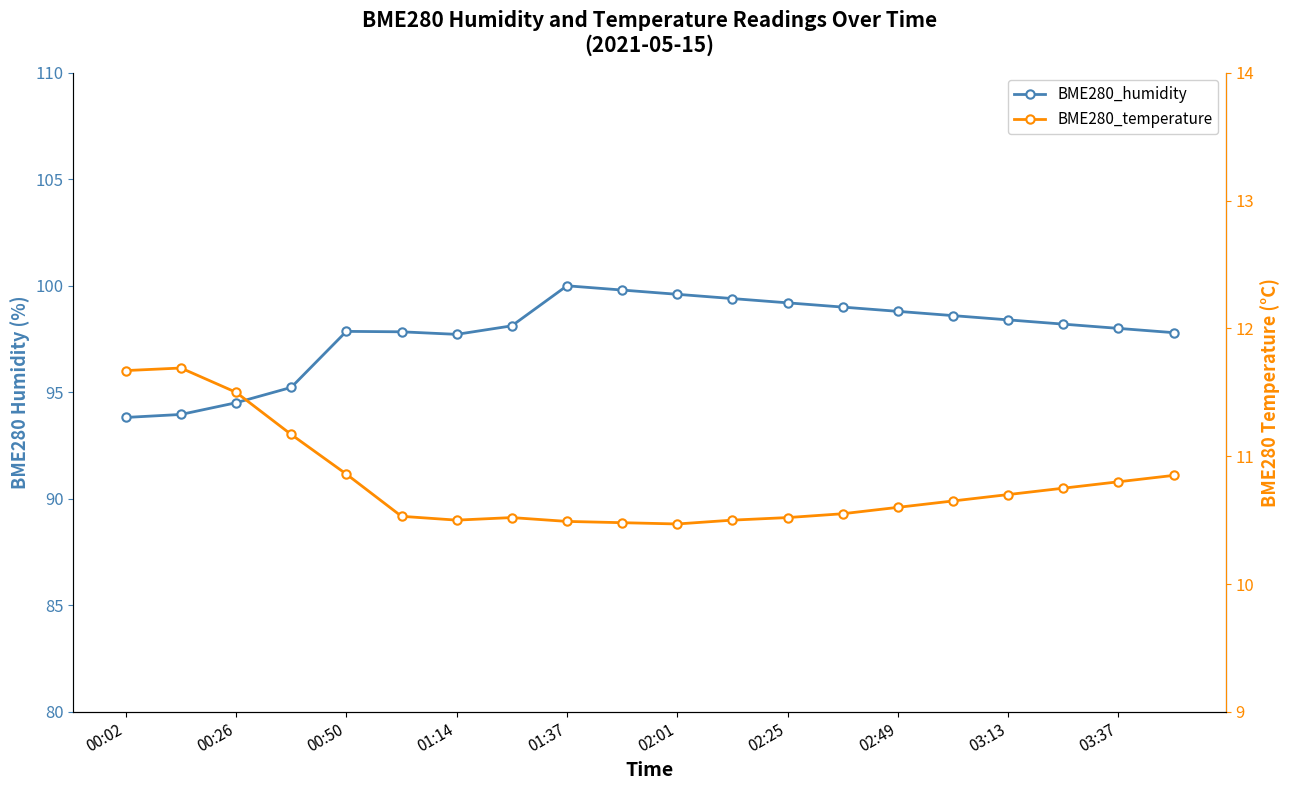

The BME280_humidity series shows 26.2 at 03:37. True or false?

False